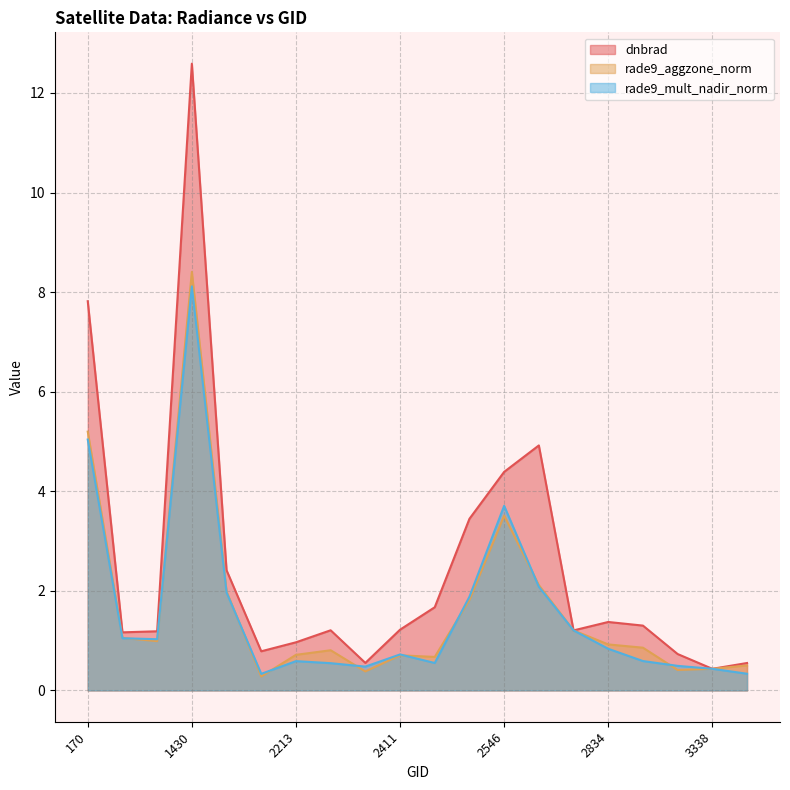

What is the difference between the maximum and second lowest values in the dnbrad series?

12.0